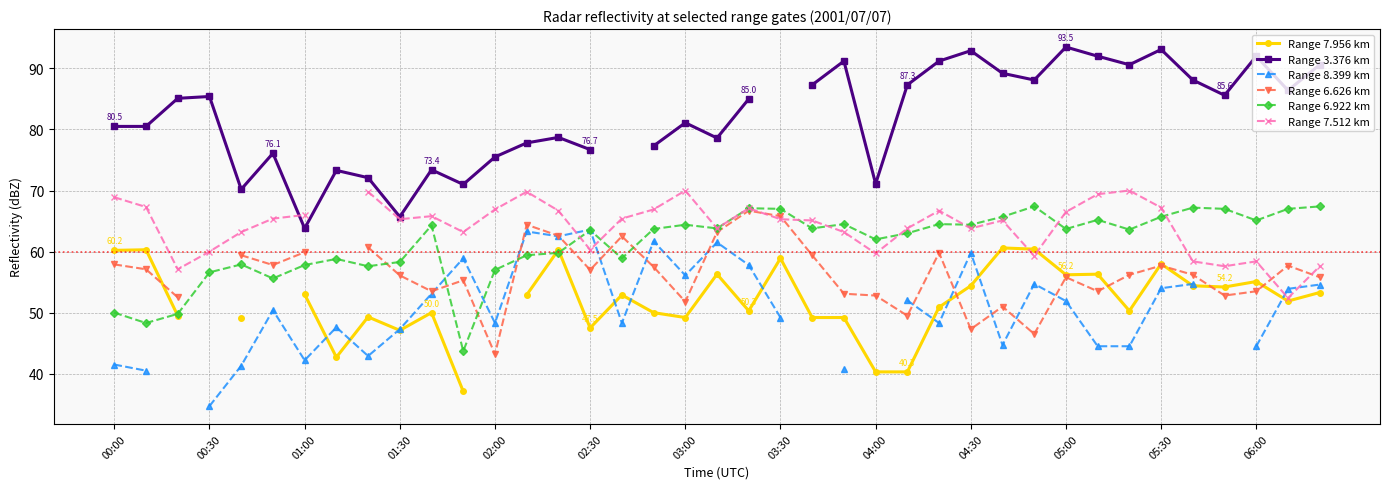

Rank the series by their maximum value, from highest to lowest.

Range 3.376 km, Range 7.512 km, Range 6.922 km, Range 6.626 km, Range 8.399 km, Range 7.956 km